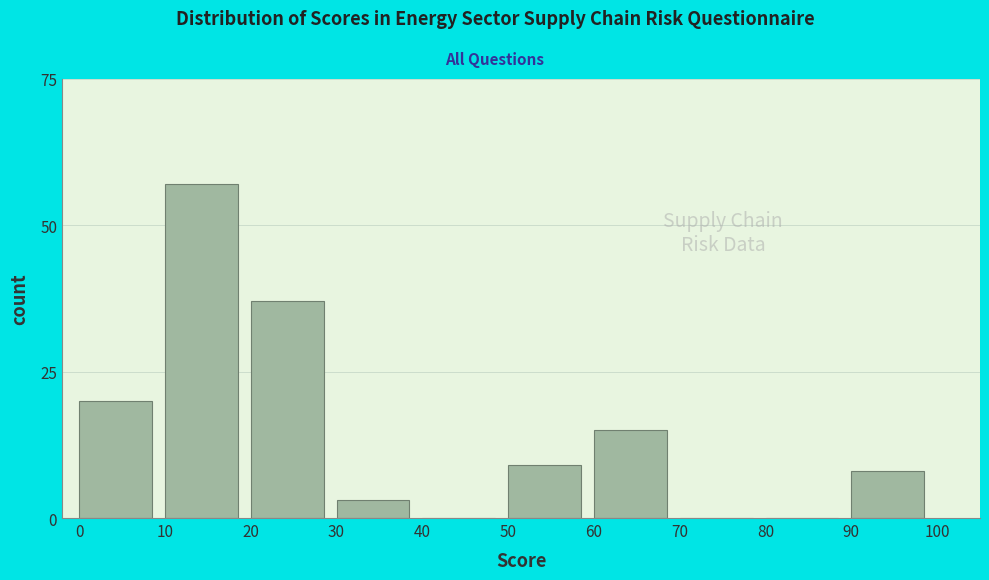

Reading left to right, transcribe all the data shown in this chart.

0=20	10=57	20=37	30=3	40=0	50=9	60=15	70=0	80=0	90=8